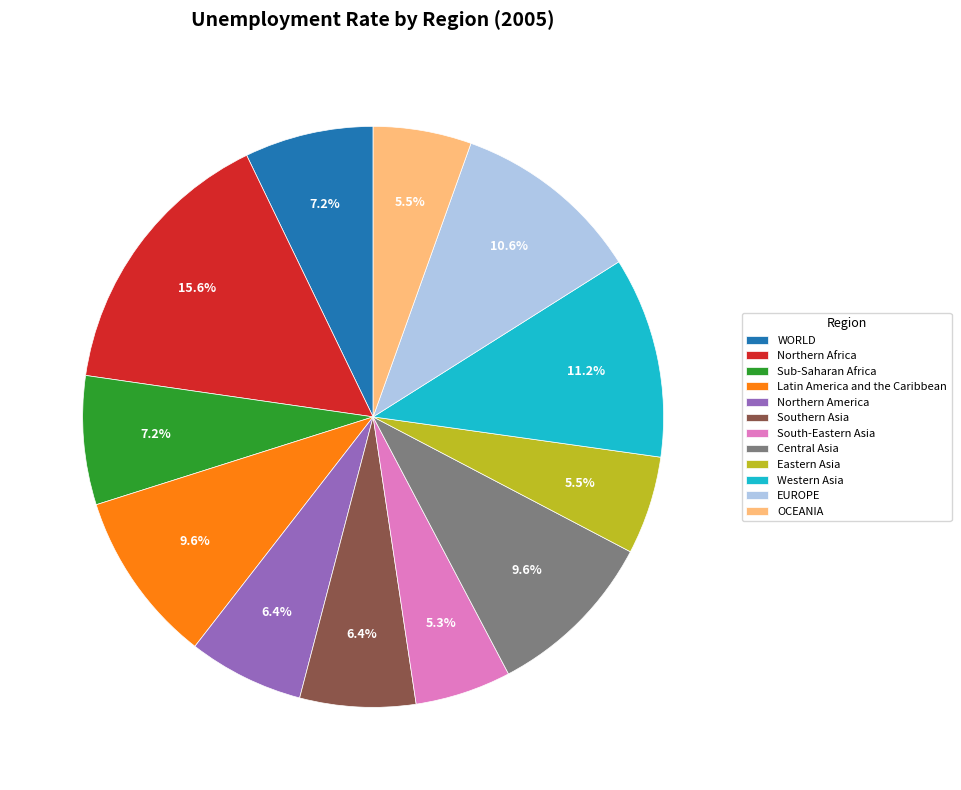

What portion of the pie excludes Central Asia?

90.4%